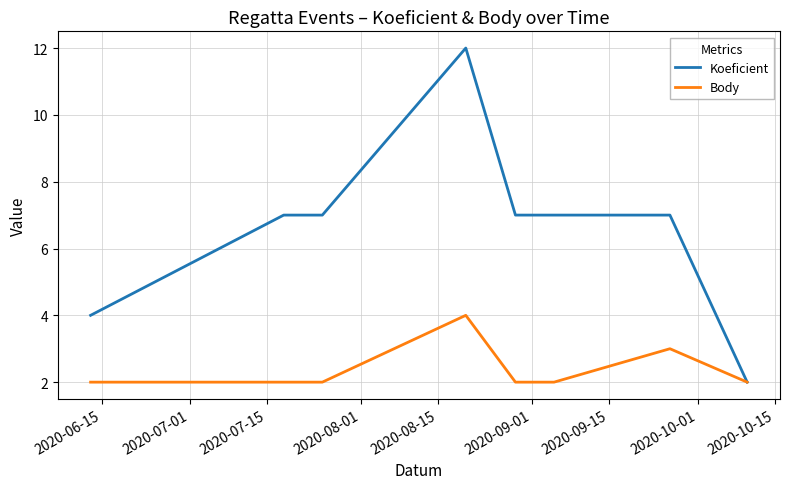

What is the maximum value for Koeficient?

12